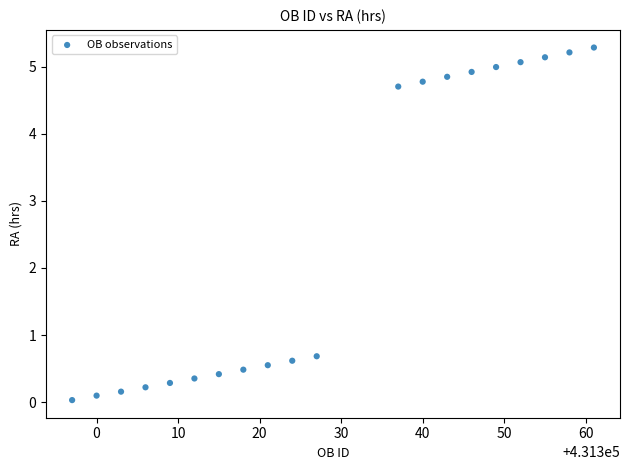

What is the range of Y values (max minus min)?

5.3